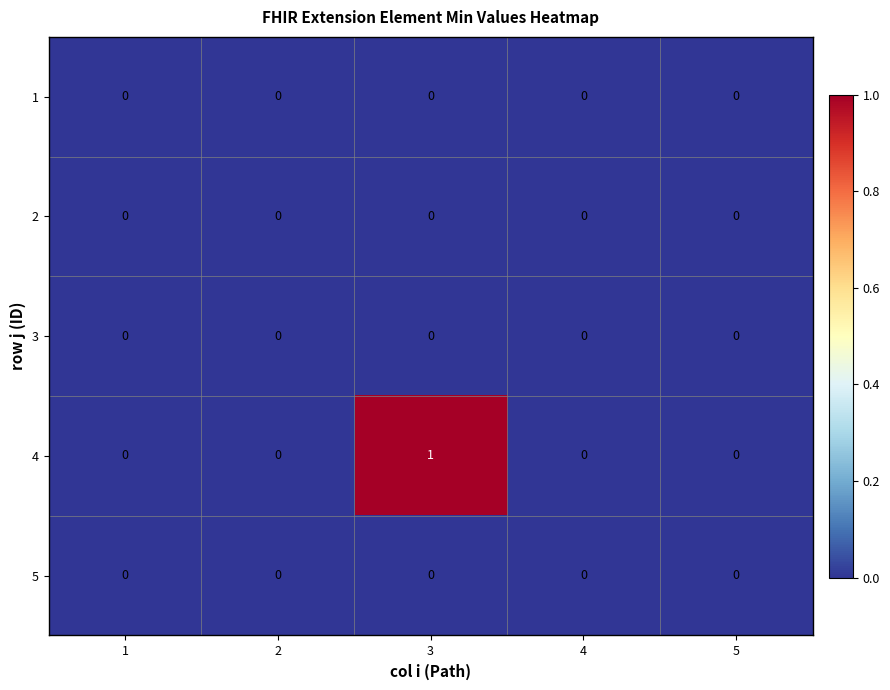

The 2 series shows 0 at 3. True or false?

True